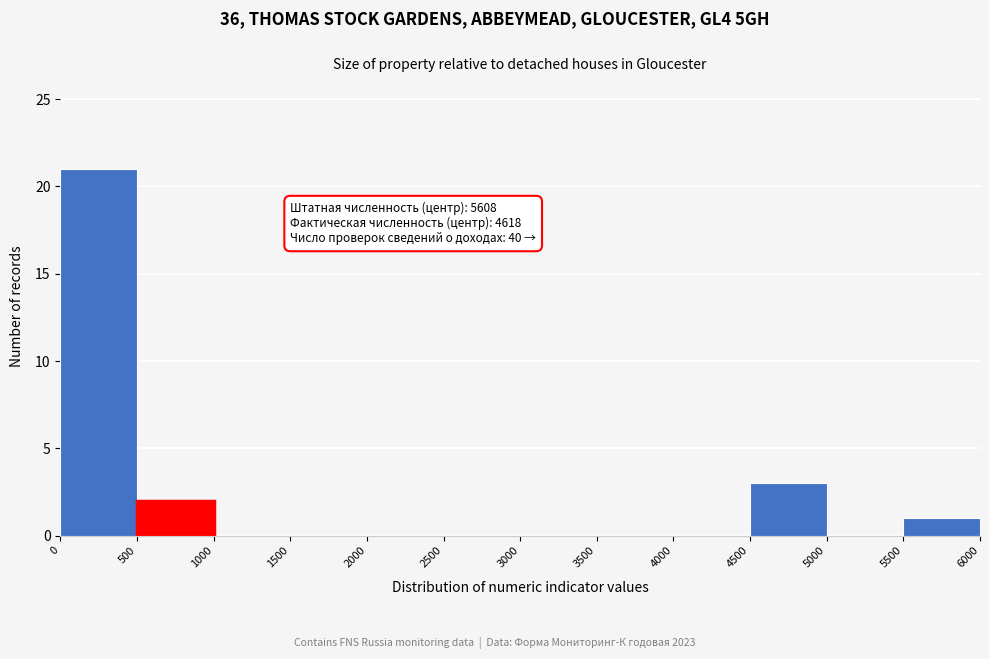

Over which range of the x-axis is the bar tallest?

0 to 500